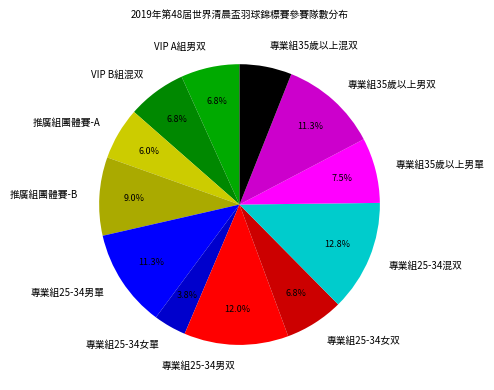

How many segments does this pie chart have?

12